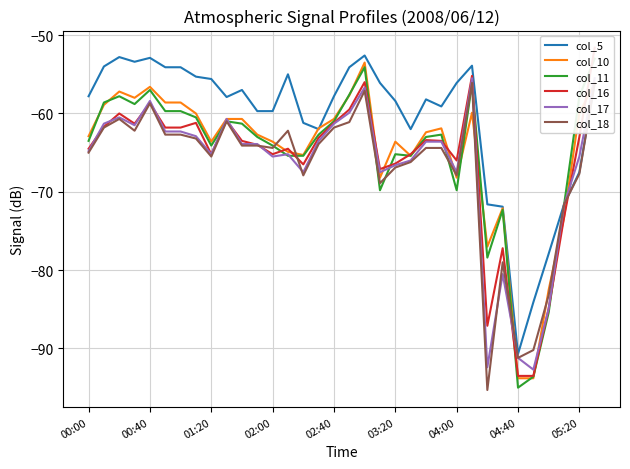

What is the lowest value of the col_5 series?

-90.7